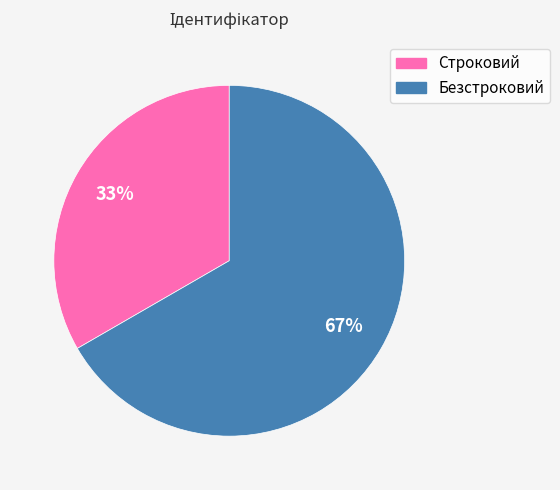

To the nearest percent, what portion does Безстроковий represent?

67%